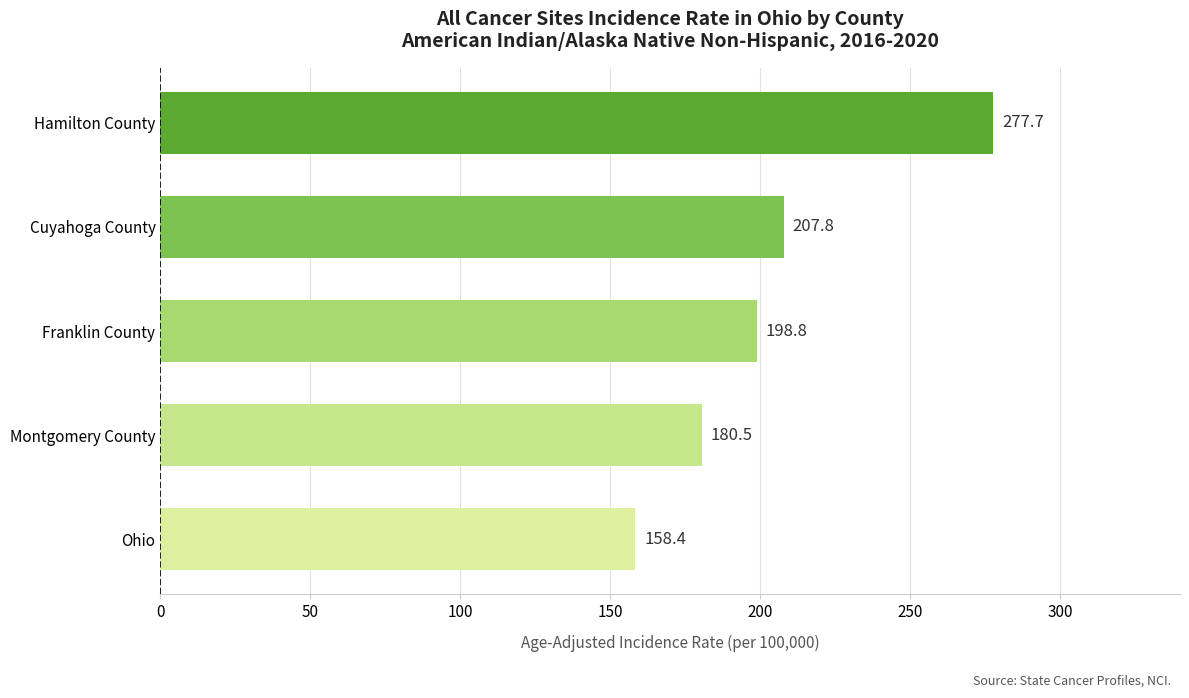

Reading bottom to top, what are all the values shown in this chart?

Ohio=158.4	Montgomery County=180.5	Franklin County=198.8	Cuyahoga County=207.8	Hamilton County=277.7